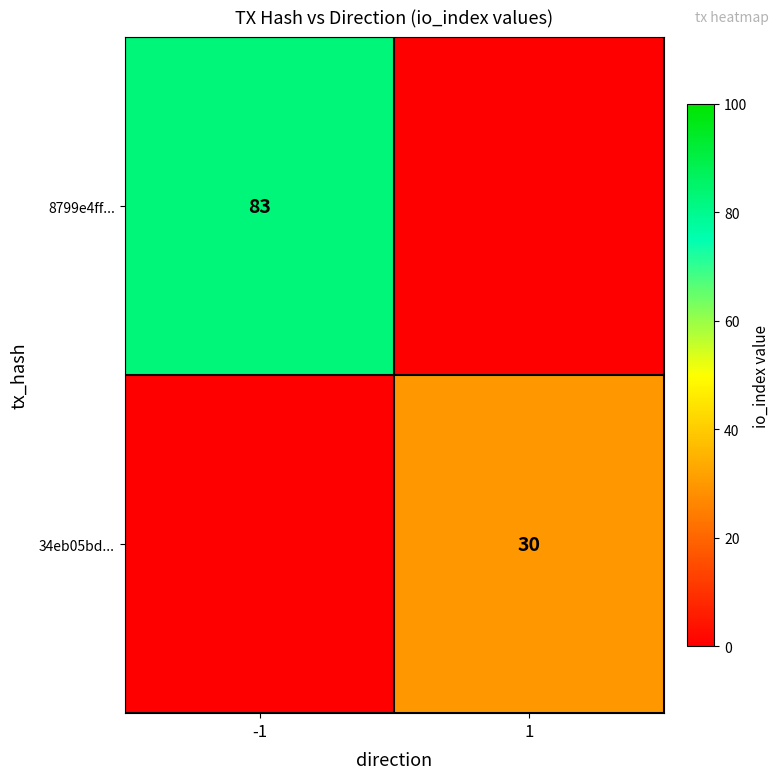

True or false: 34eb05bd... has a value of 49 at 1.

False